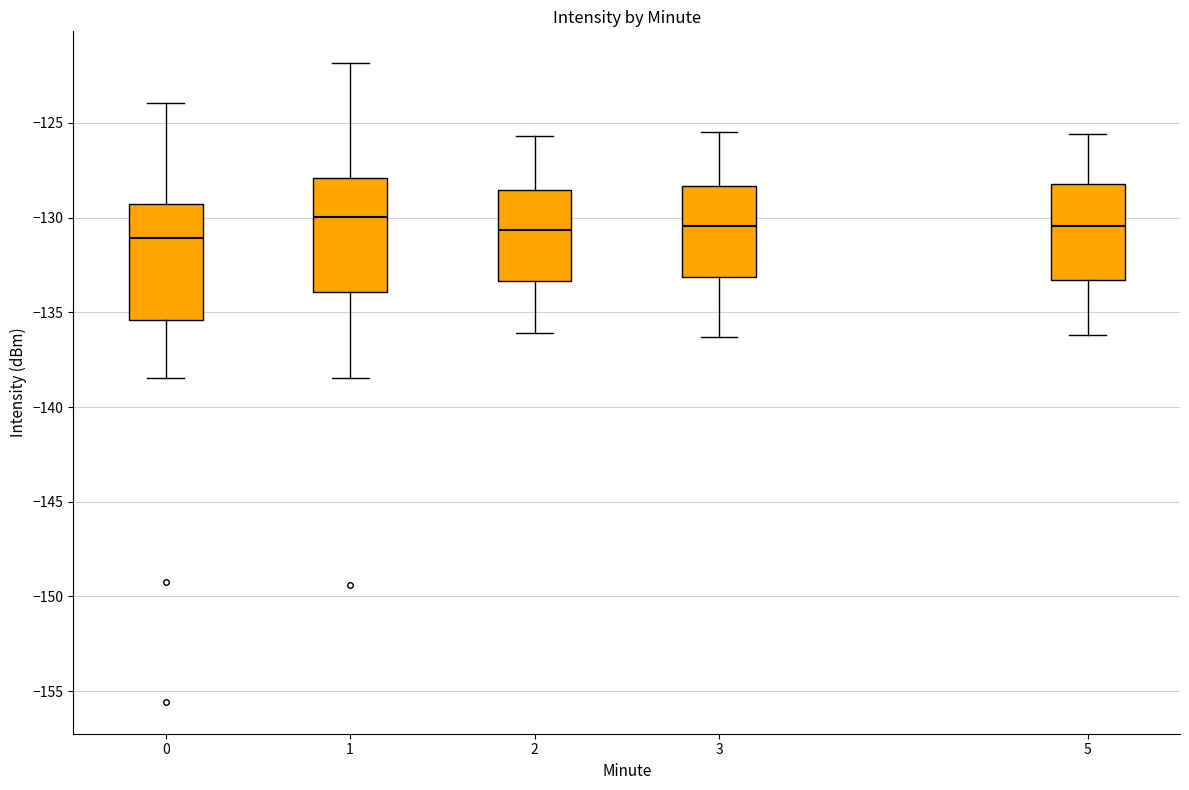

Reading left to right, read every box against the y-axis: the position of its median line, the range the box covers, and the ends of its whiskers. The values are not printed on the chart, so give them approximately, as read against the axis.

0: median -131.0, box -135.5 to -129.5, whiskers -138.5 to -124.0
1: median -130.0, box -134.0 to -128.0, whiskers -138.5 to -122.0
2: median -130.5, box -133.5 to -128.5, whiskers -136.0 to -125.5
3: median -130.5, box -133.0 to -128.5, whiskers -136.5 to -125.5
5: median -130.5, box -133.5 to -128.0, whiskers -136.0 to -125.5